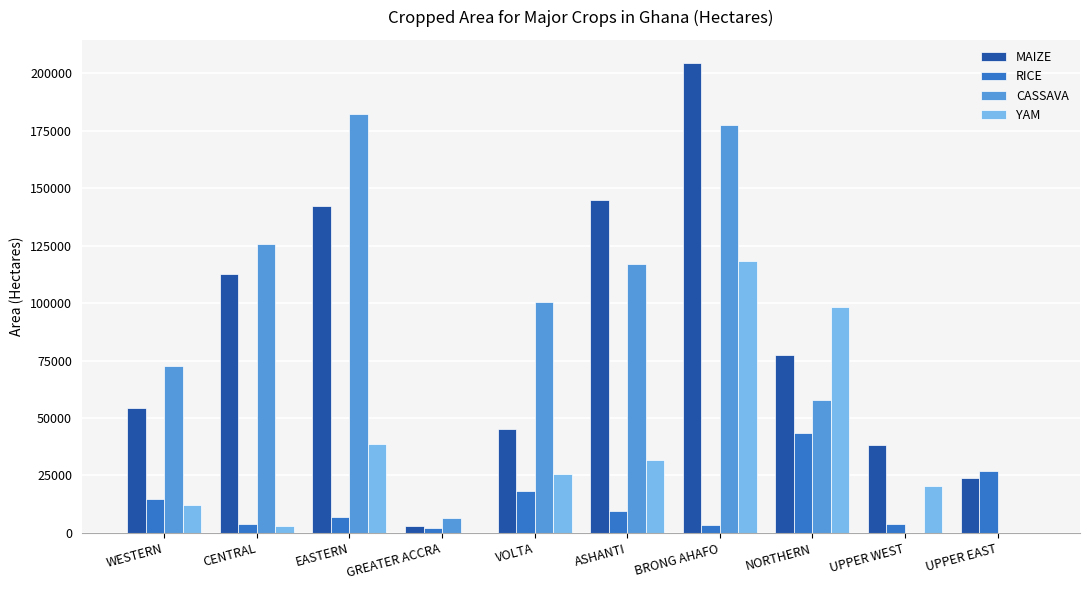

Which series has the widest spread of values?

MAIZE